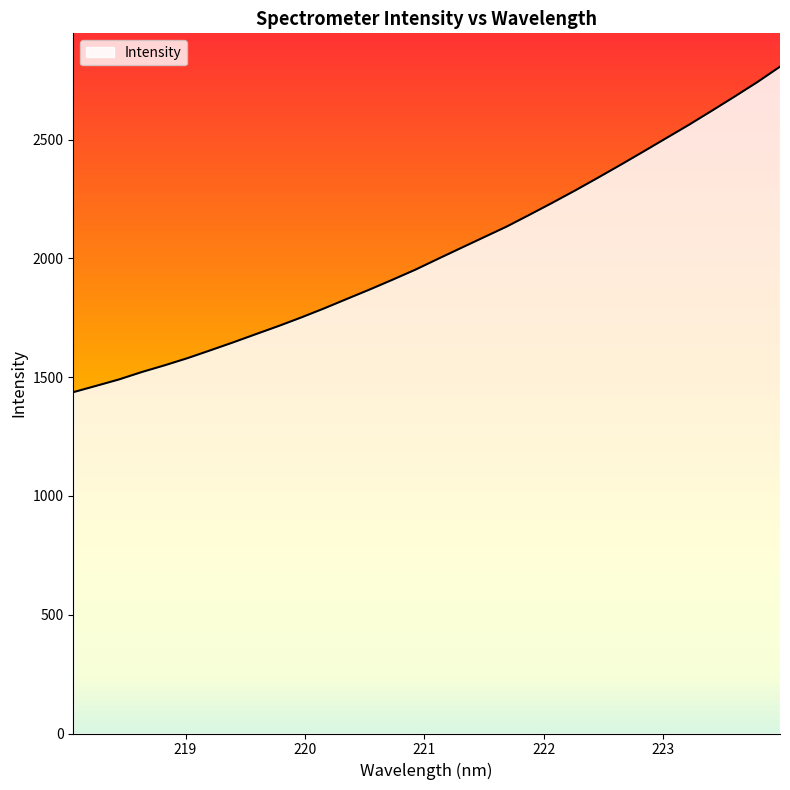

What is the greatest value displayed?

2807.6